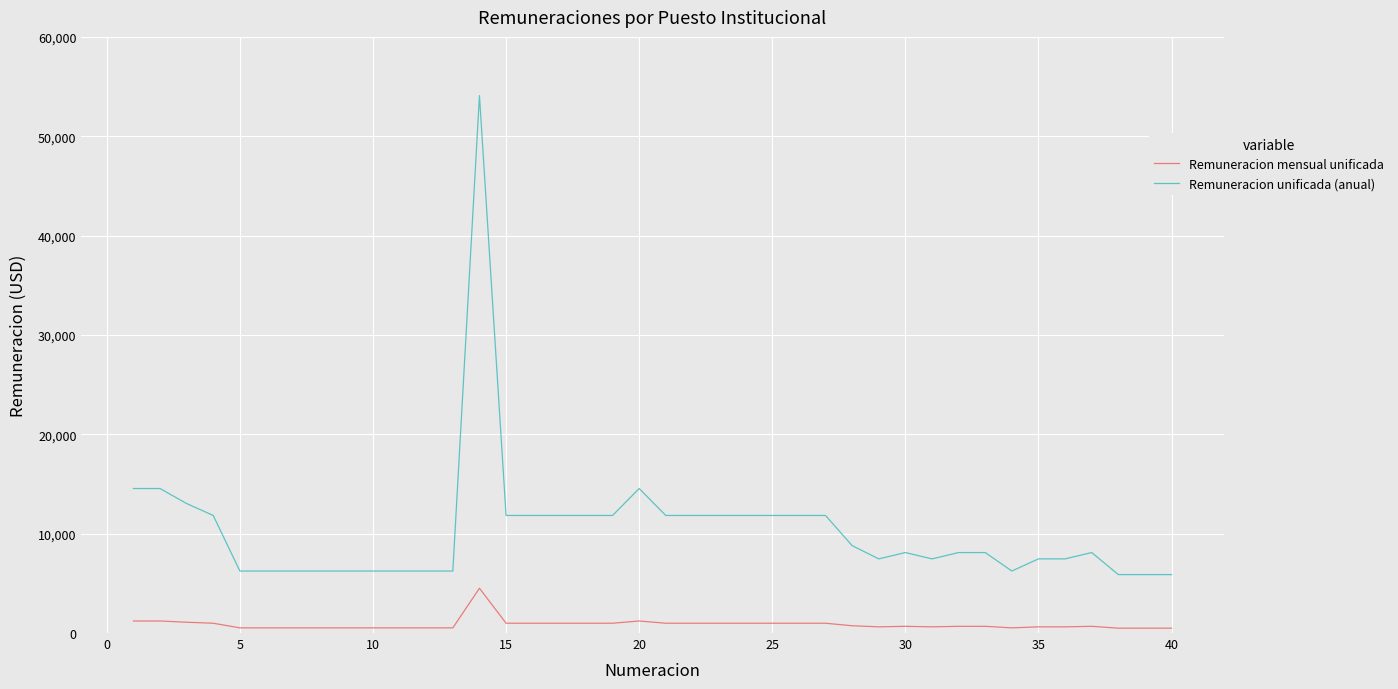

Rank the series by their average value, from highest to lowest.

Remuneracion unificada (anual), Remuneracion mensual unificada